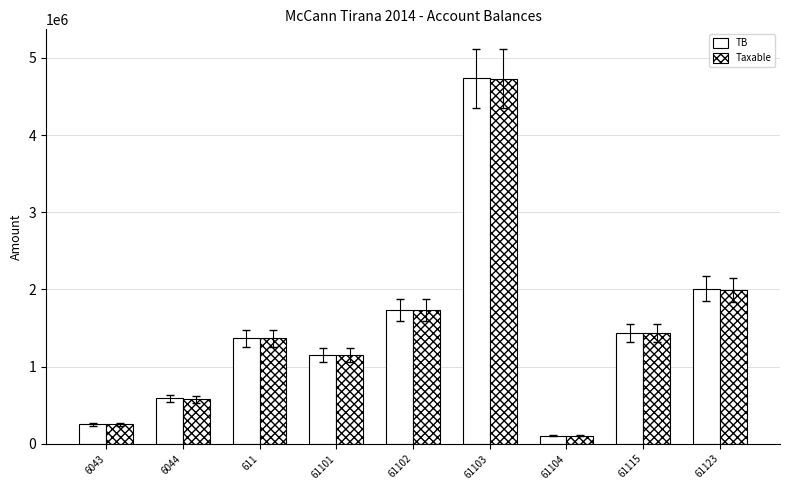

Count the number of data series in this chart.

2